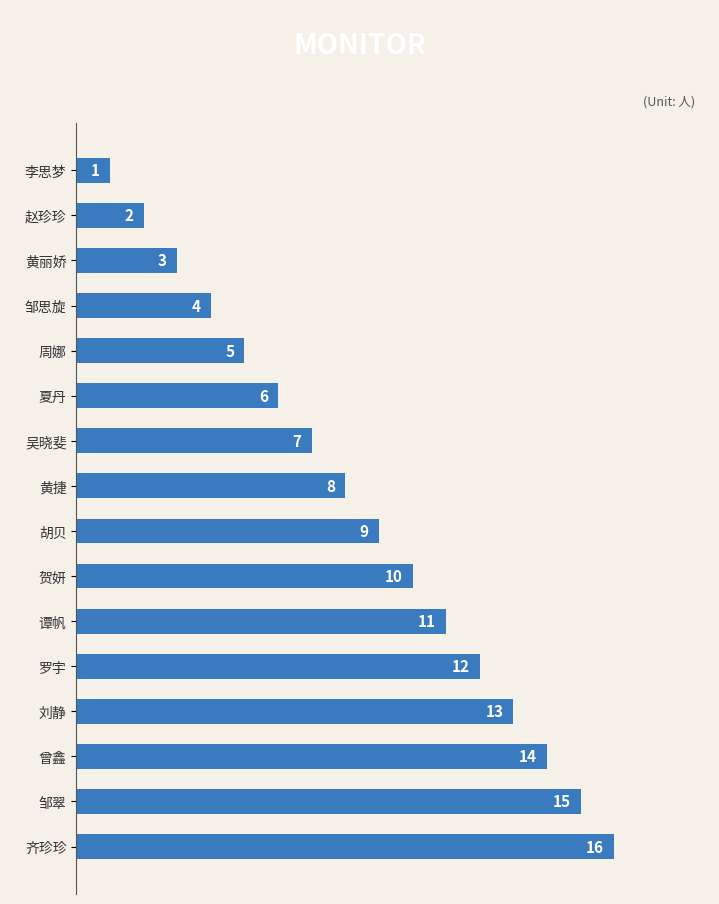

What is the difference between the values at 刘静 and 邹思旋?

9